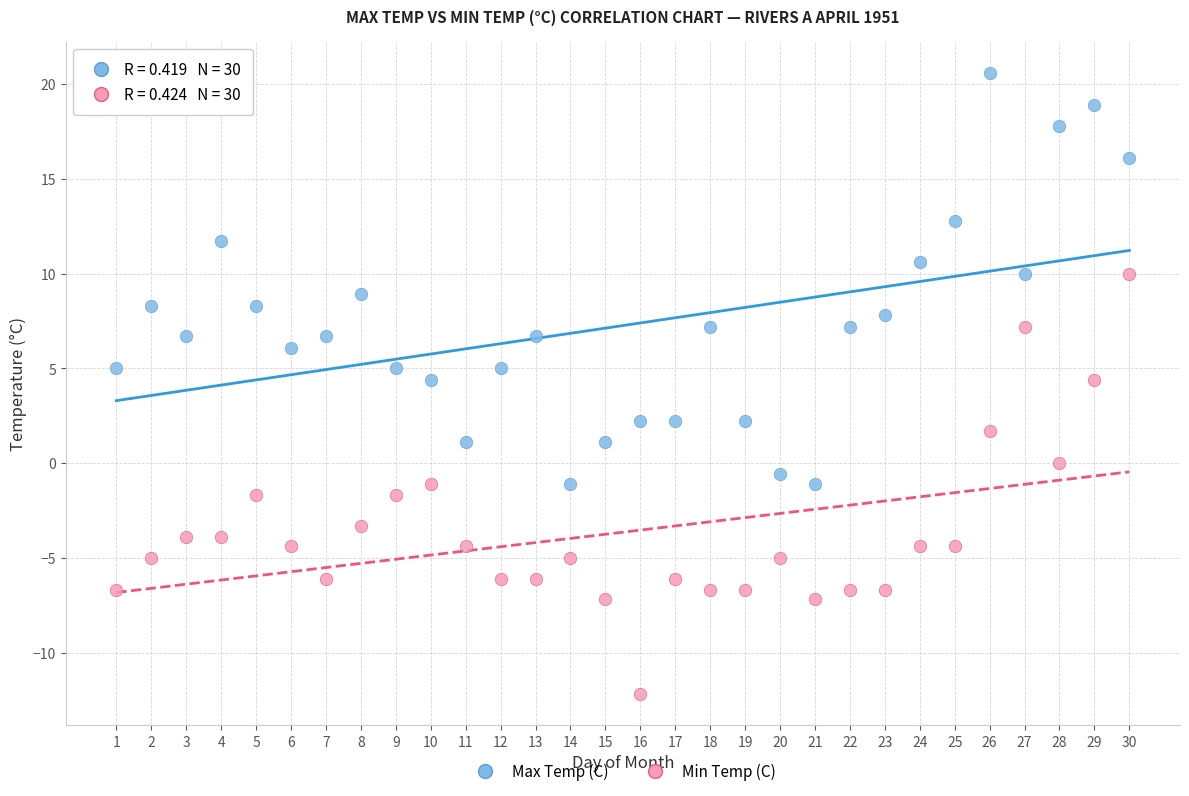

Which series reaches the maximum Y coordinate?

Max Temp (C)